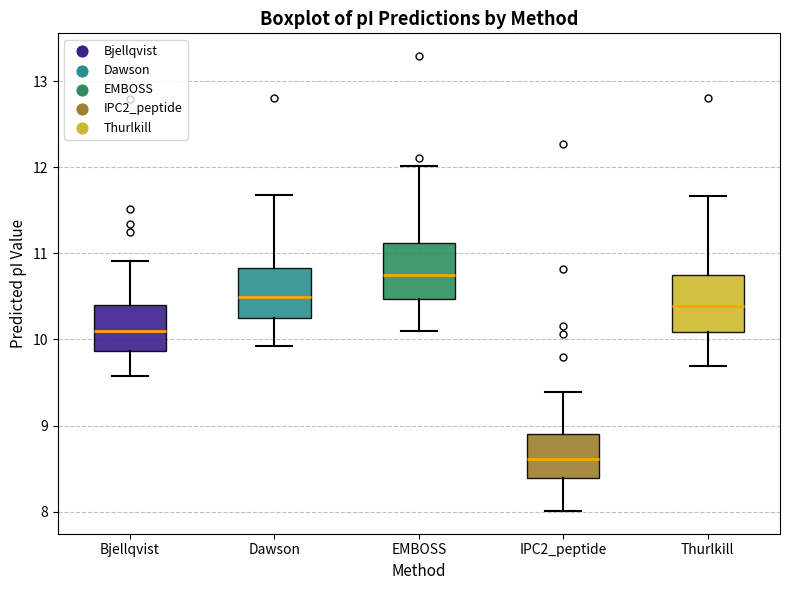

Reading left to right, transcribe this box plot: for each box, give where its median line is, the range the box spans, and where its two whiskers end, as read against the y-axis. The values are not printed on the chart, so give them approximately, as read against the axis.

Bjellqvist: median 10.1, box 9.9 to 10.4, whiskers 9.6 to 10.9
Dawson: median 10.5, box 10.2 to 10.8, whiskers 9.9 to 11.7
EMBOSS: median 10.8, box 10.5 to 11.1, whiskers 10.1 to 12.0
IPC2_peptide: median 8.6, box 8.4 to 8.9, whiskers 8.0 to 9.4
Thurlkill: median 10.4, box 10.1 to 10.7, whiskers 9.7 to 11.7